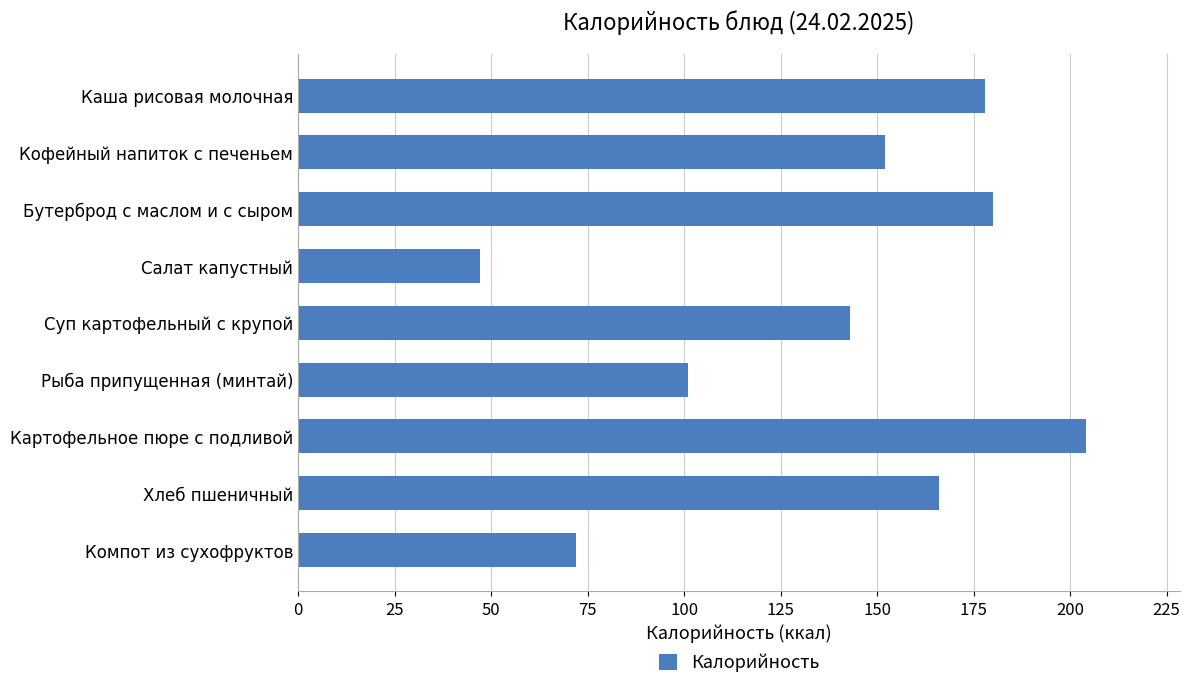

Between Рыба припущенная (минтай) and Компот из сухофруктов, which is larger?

Рыба припущенная (минтай)